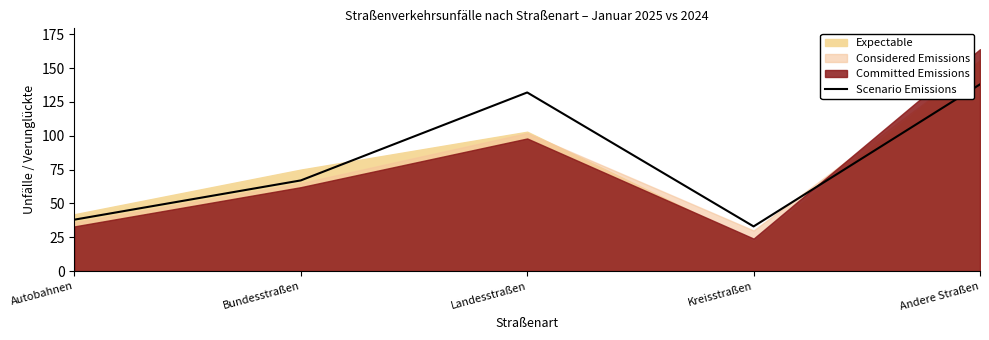

What is the label of the 4th point from the right?

Bundesstraßen